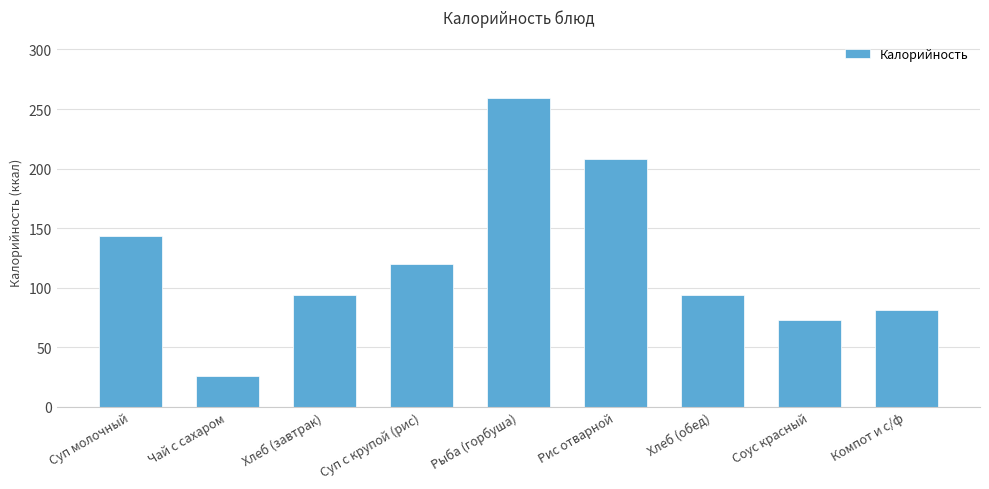

Which has a higher value, Рис отварной or Соус красный?

Рис отварной